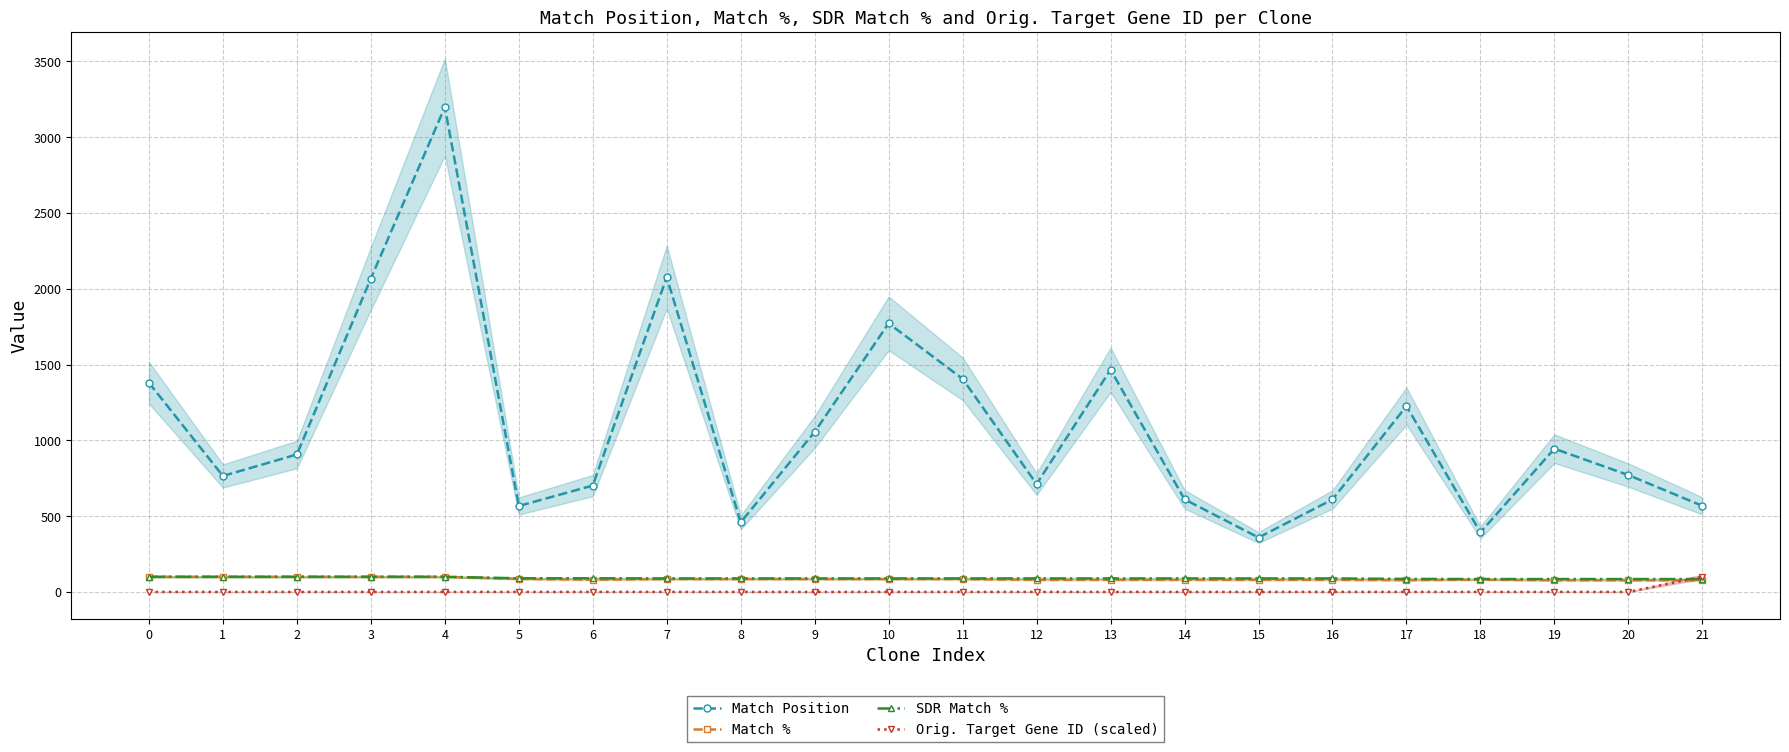

The Orig. Target Gene ID (scaled) series shows 0.0 at 16. True or false?

True